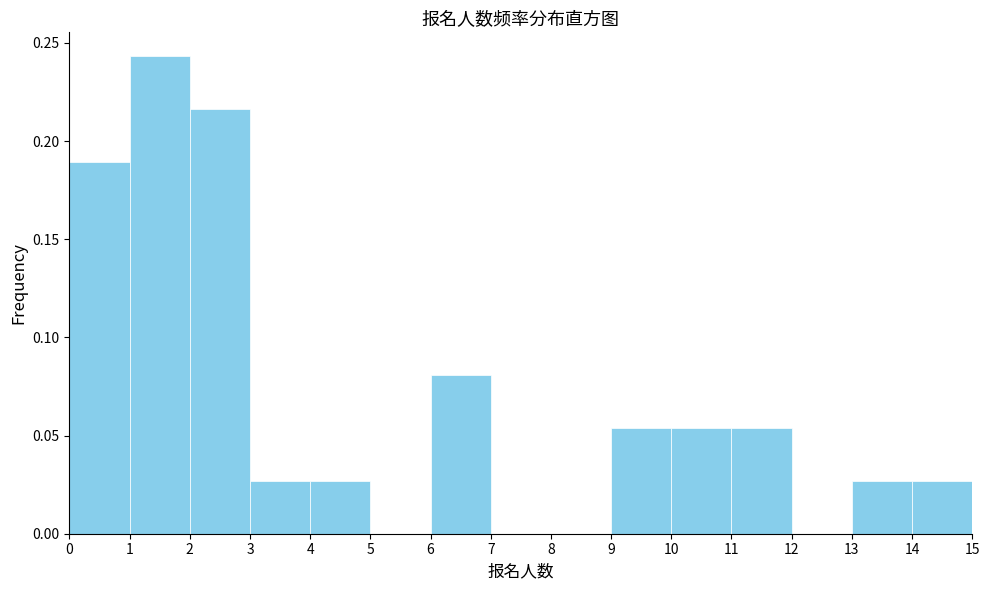

Which range on the x-axis has the tallest bar?

1 to 2